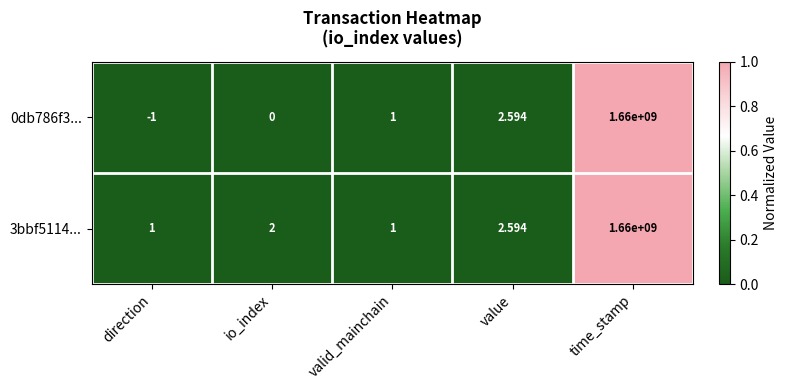

At which category does the chart reach its minimum across all series?

direction